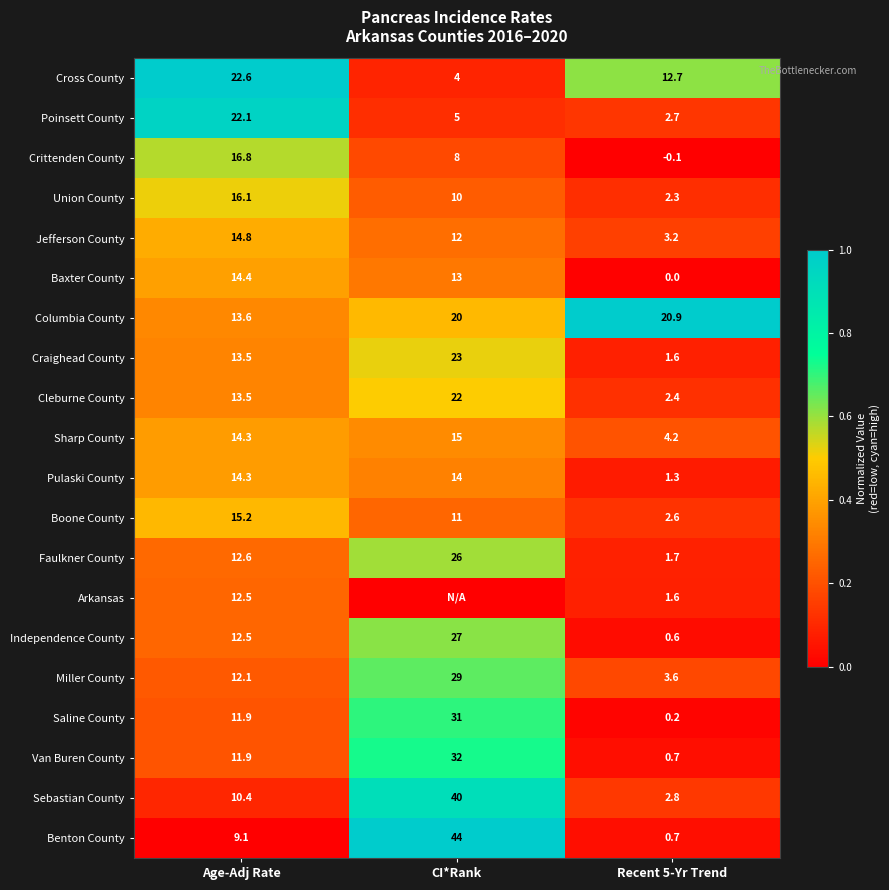

Between Recent 5-Yr Trend and CI*Rank, which is larger?

Recent 5-Yr Trend